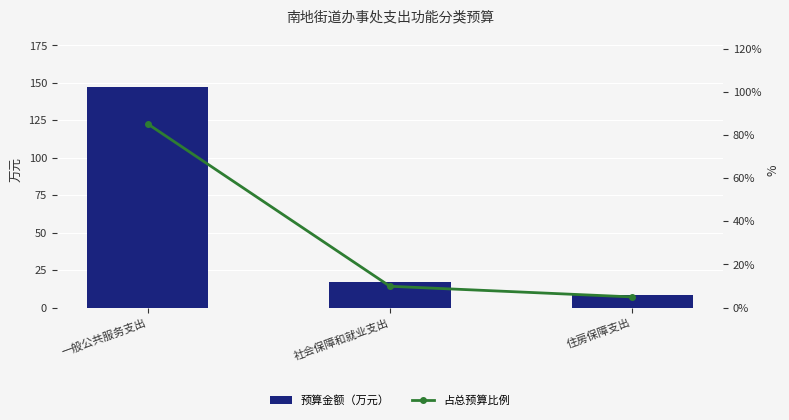

Between 社会保障和就业支出 and 住房保障支出, which is larger?

社会保障和就业支出